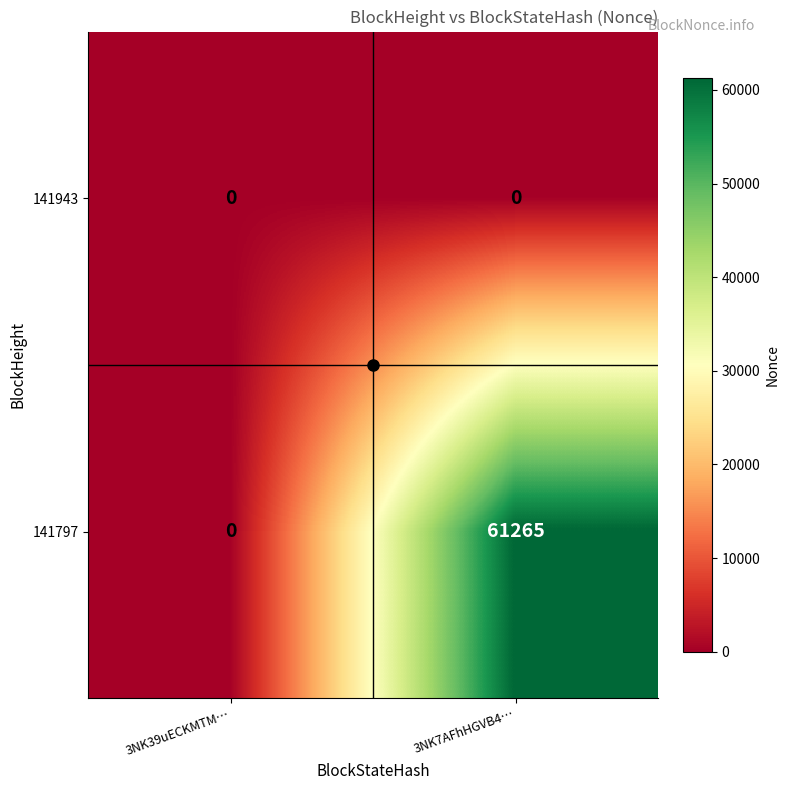

What is the difference between the 141797 values at 3NK39uECKMTM… and 3NK7AFhHGVB4…?

61265